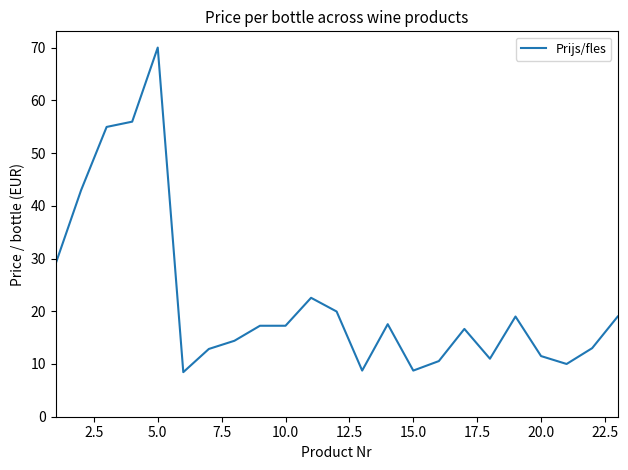

Which category has the highest value across all series?

5.0